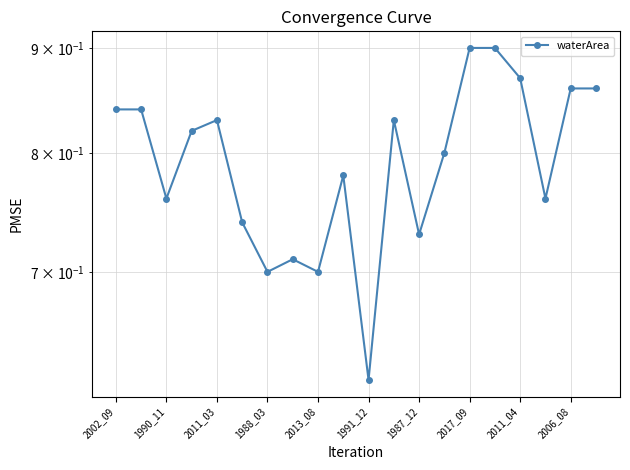

What is the minimum value shown in the chart?

0.6